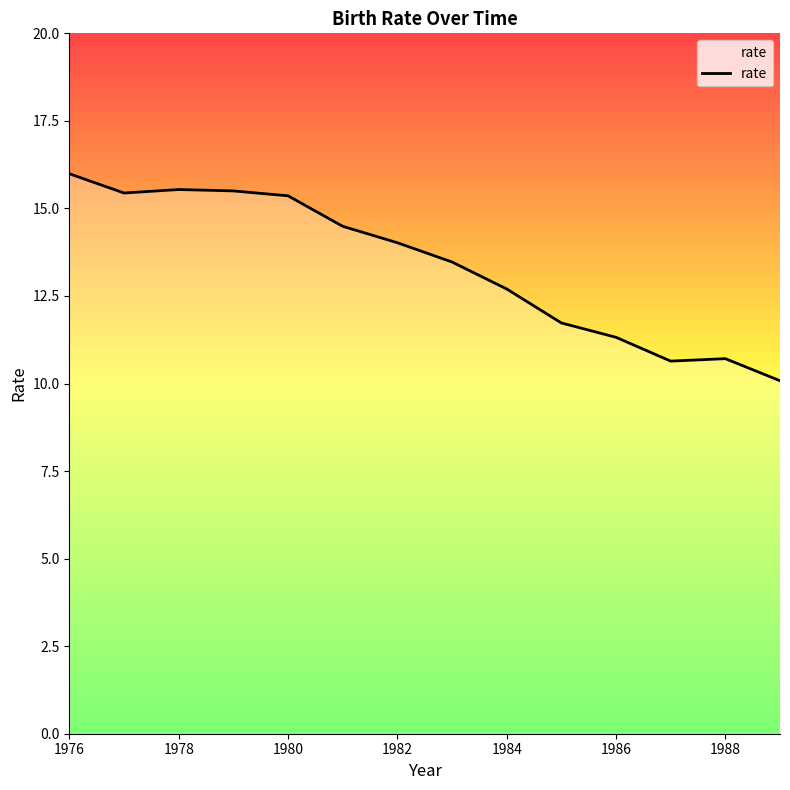

What is the greatest value displayed?

16.0